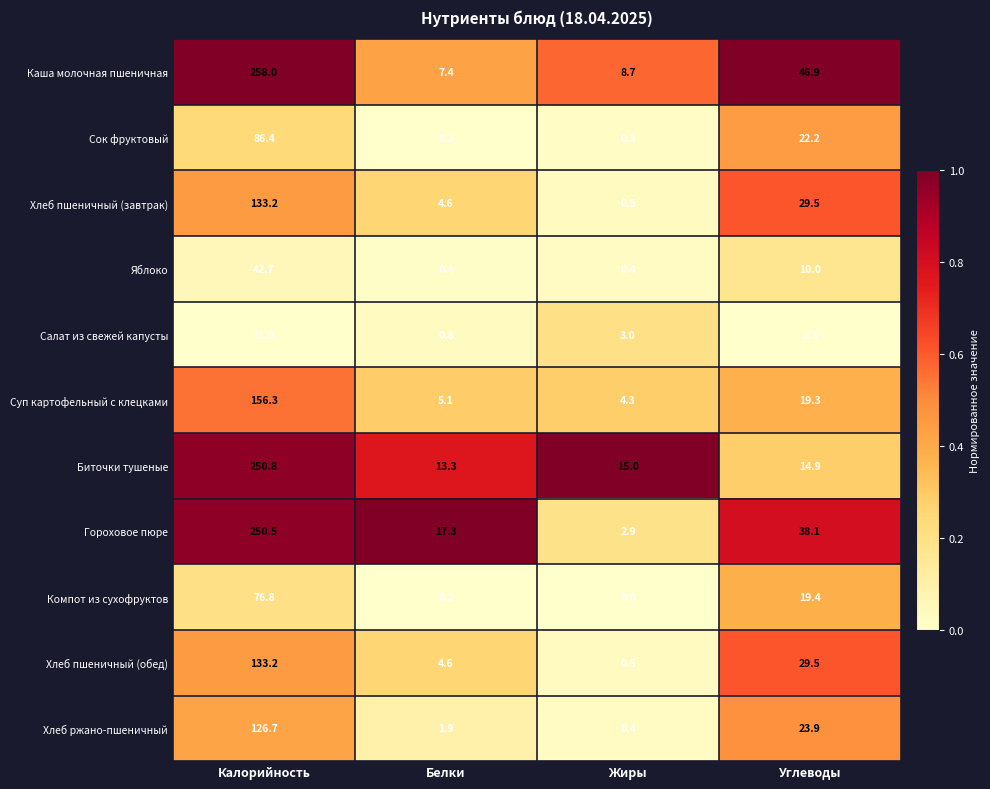

How many data points in Биточки тушеные are less than 15?

2